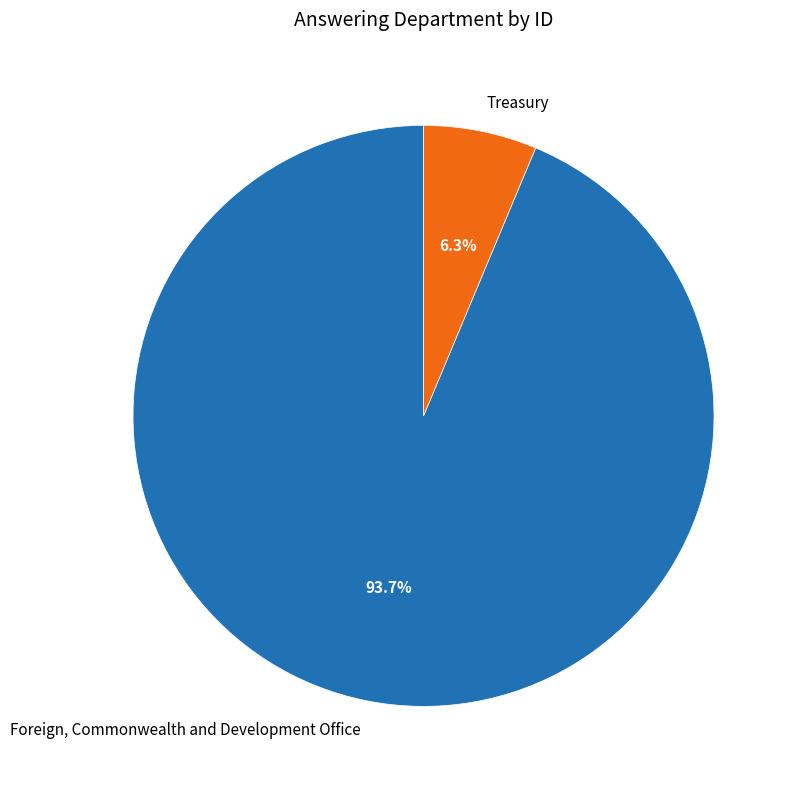

What is the ratio of the value at Treasury to the value at Foreign, Commonwealth and Development Office?

0.1